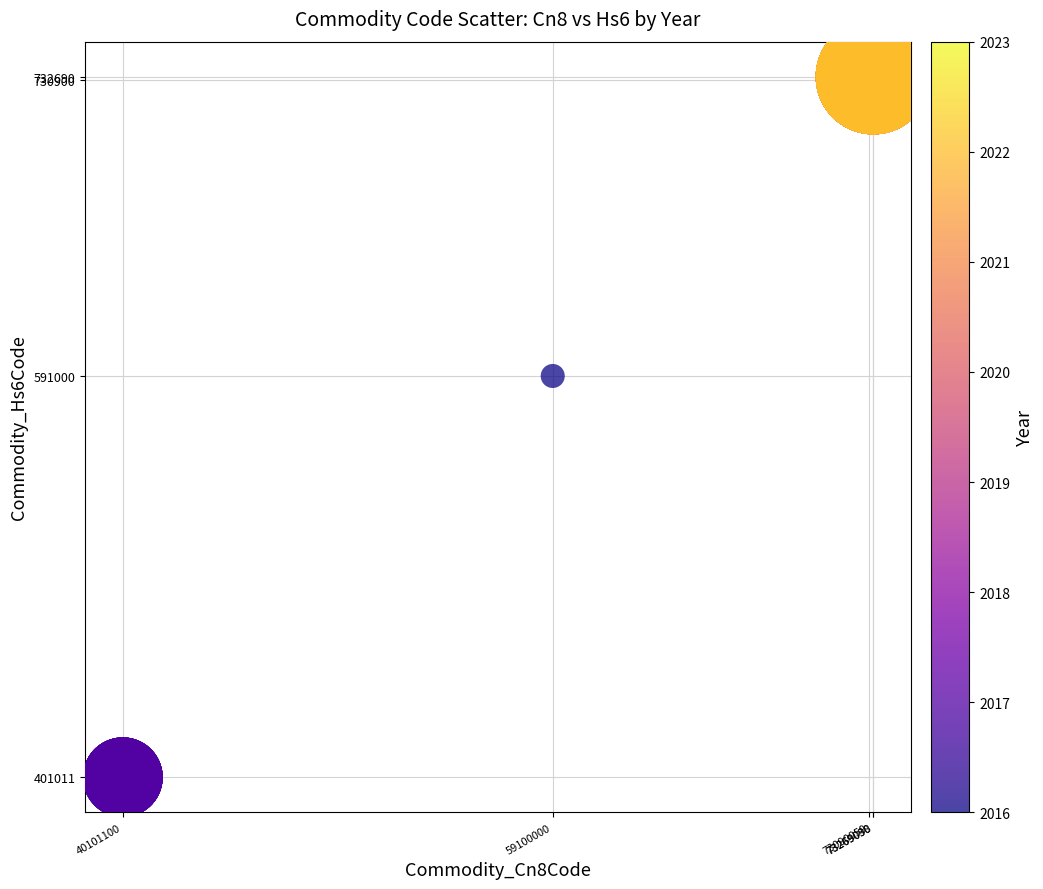

What Y value in the scatter plot is closest to 566850?

591000